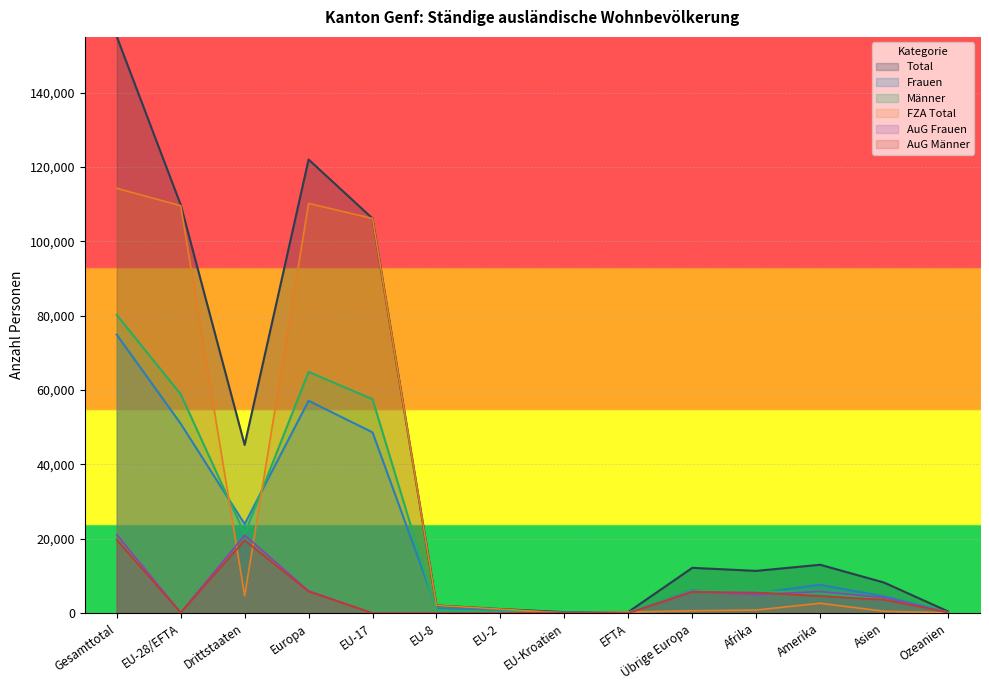

What is the average value of the Männer series?

21817